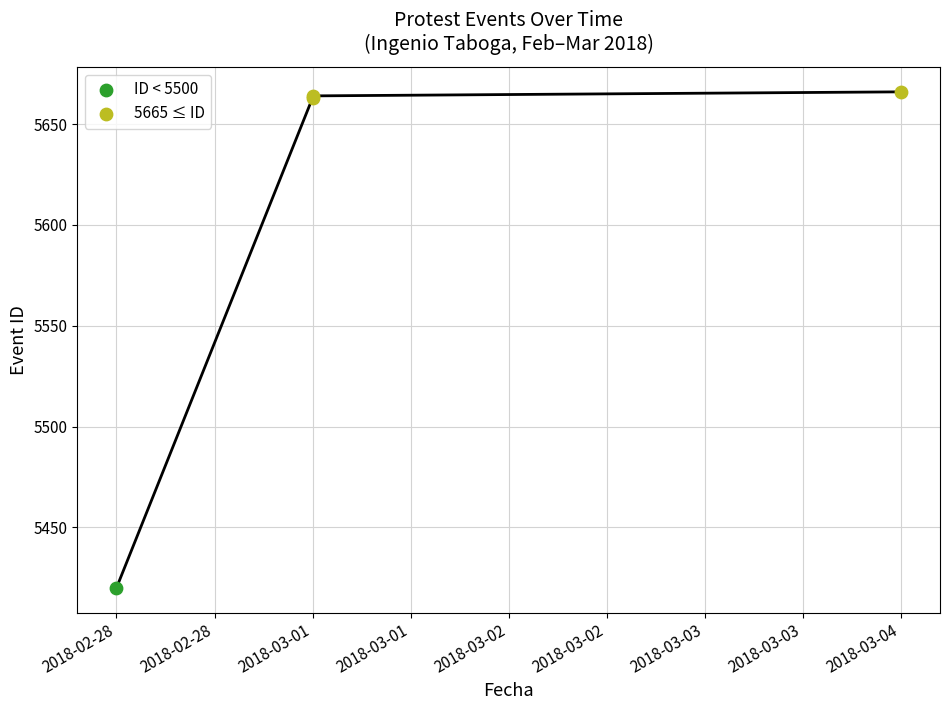

What is the change in value from 2018-02-28 to 2018-03-01?

+243